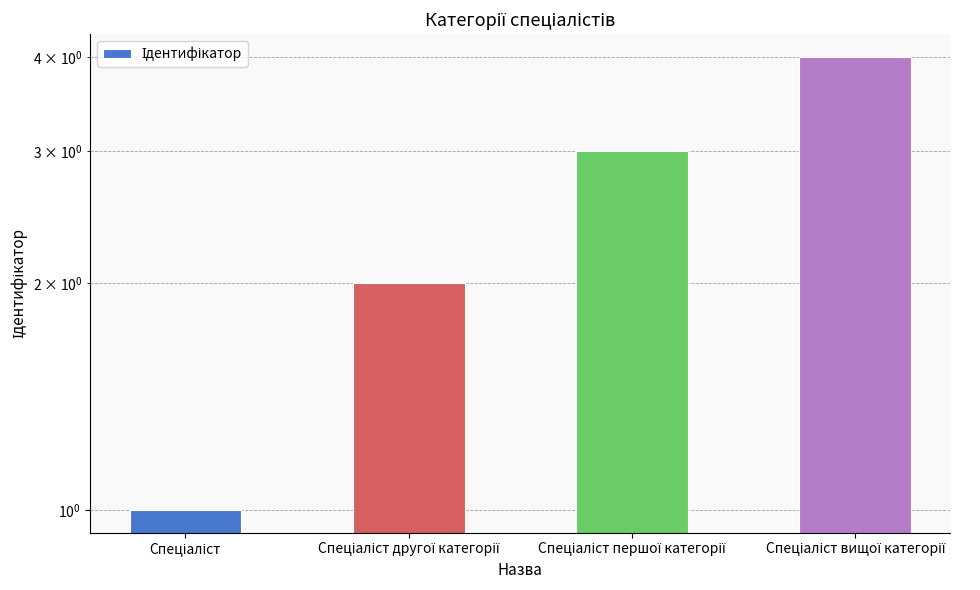

List the labels in order of value, largest first.

Спеціаліст вищої категорії, Спеціаліст першої категорії, Спеціаліст другої категорії, Спеціаліст